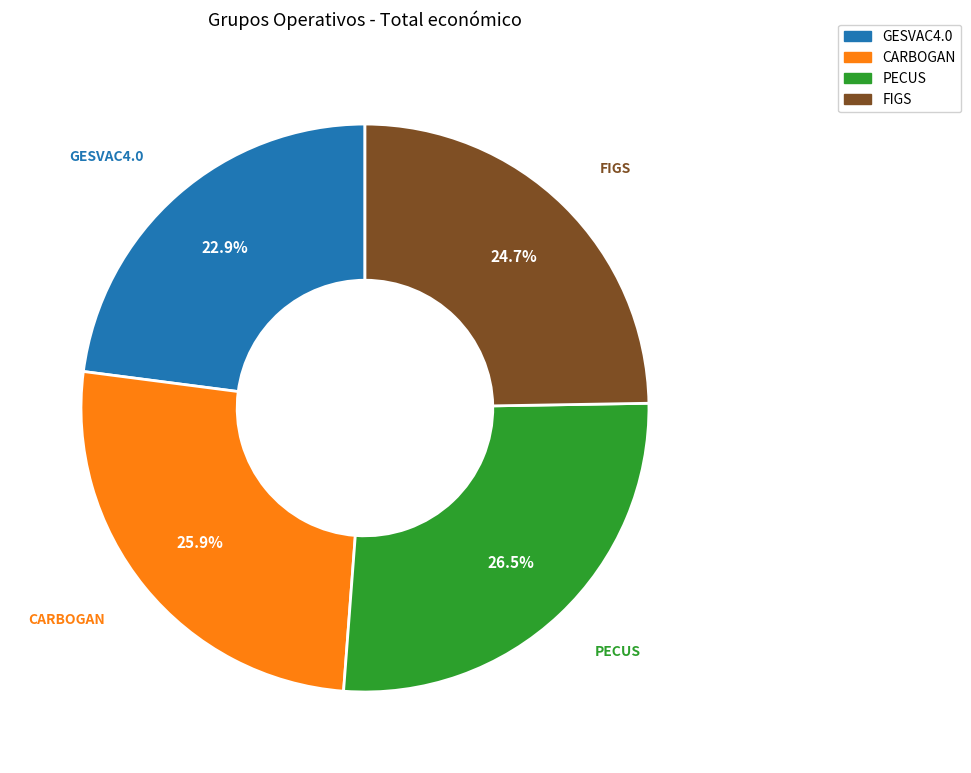

Is there any slice that represents more than half of the pie?

No